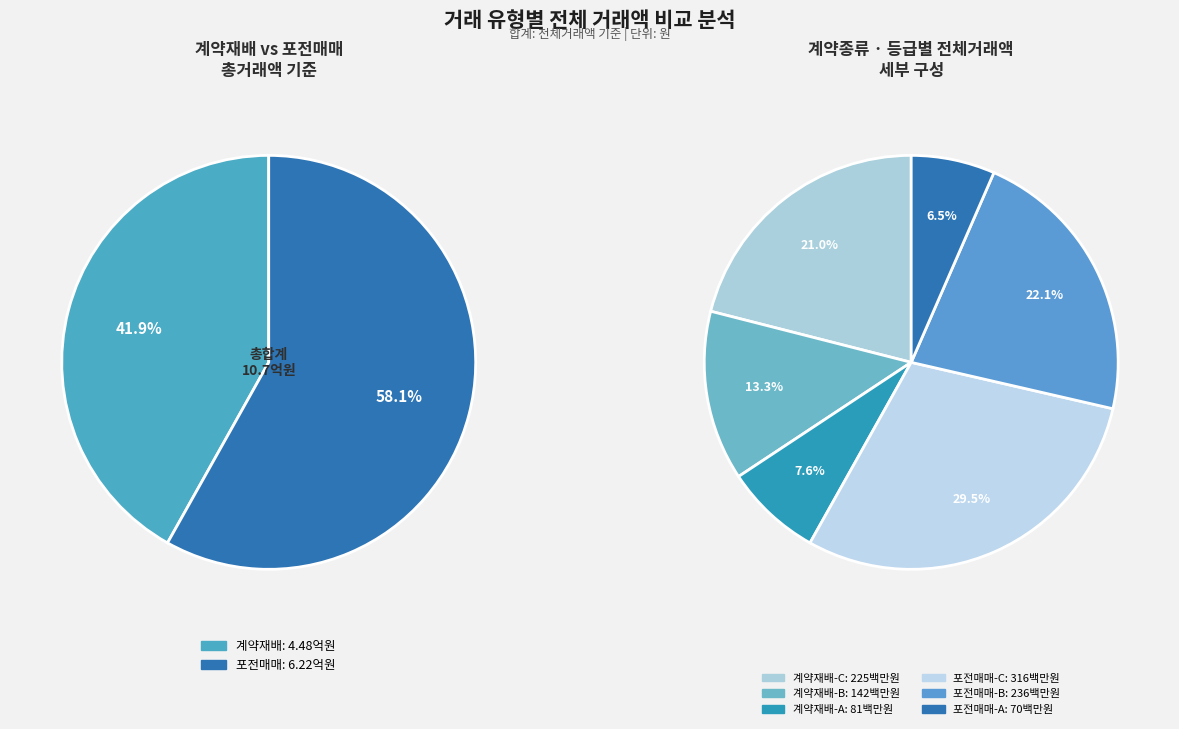

What is the majority slice?

포전매매